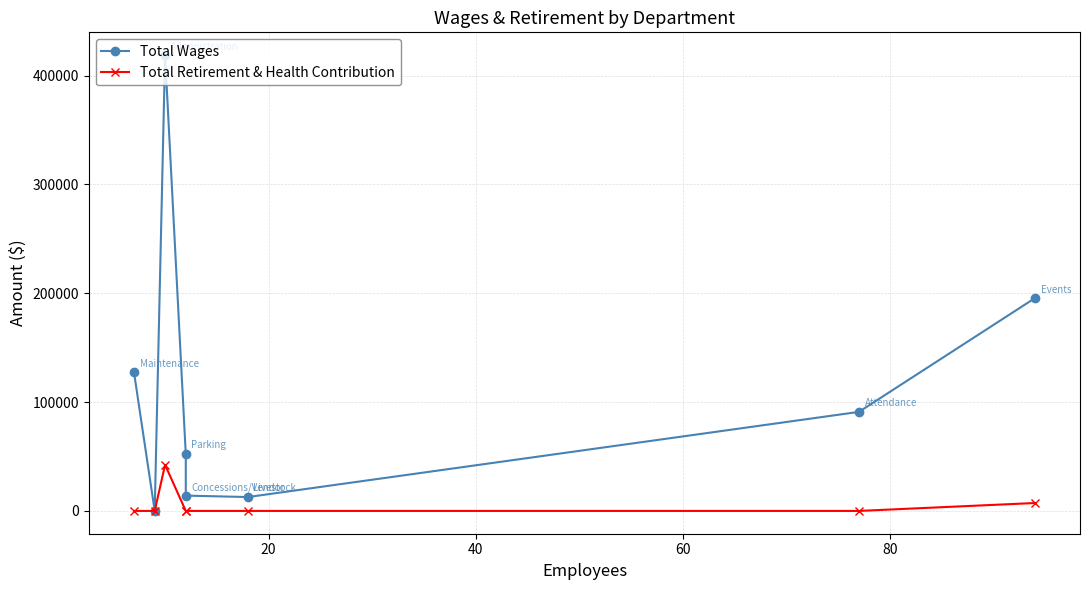

What is the sum of all Total Wages values?

911927